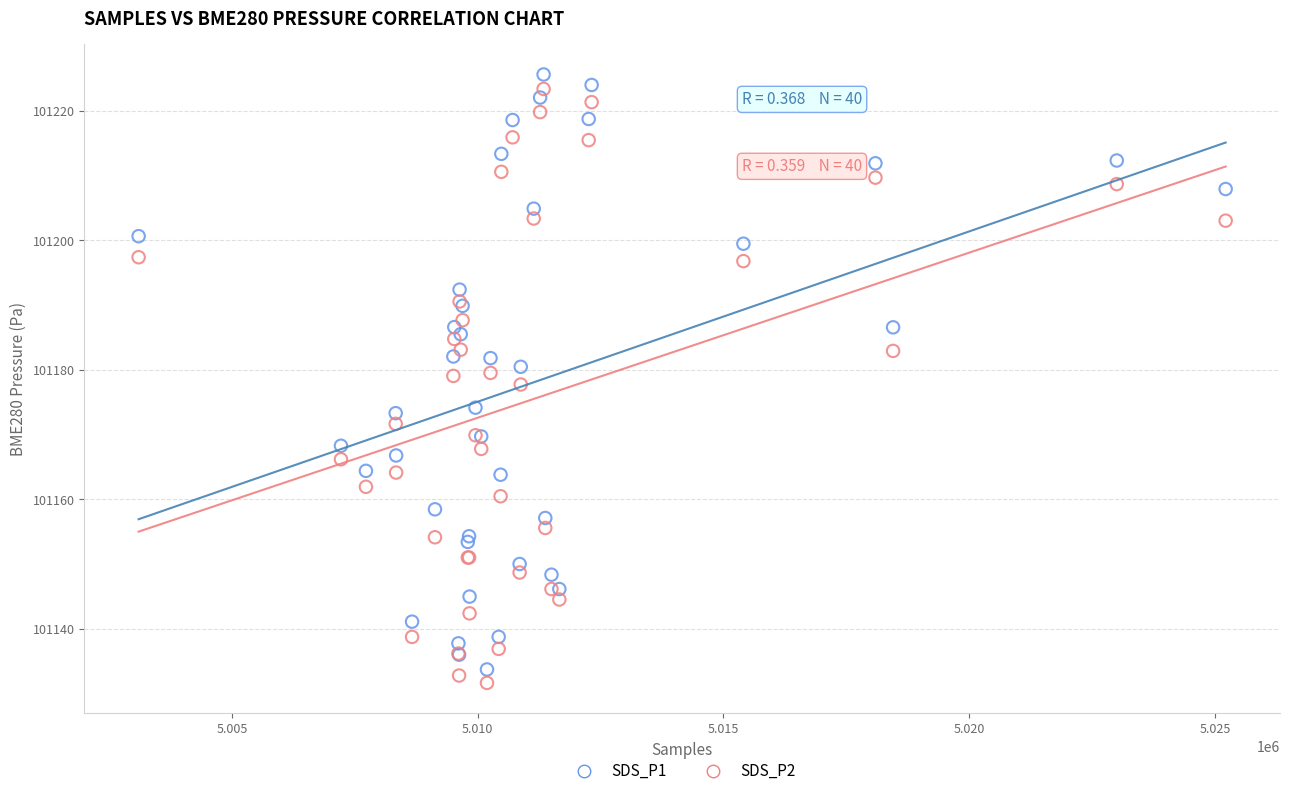

What is the X range (max minus min) for the scatter plot?

22112.0